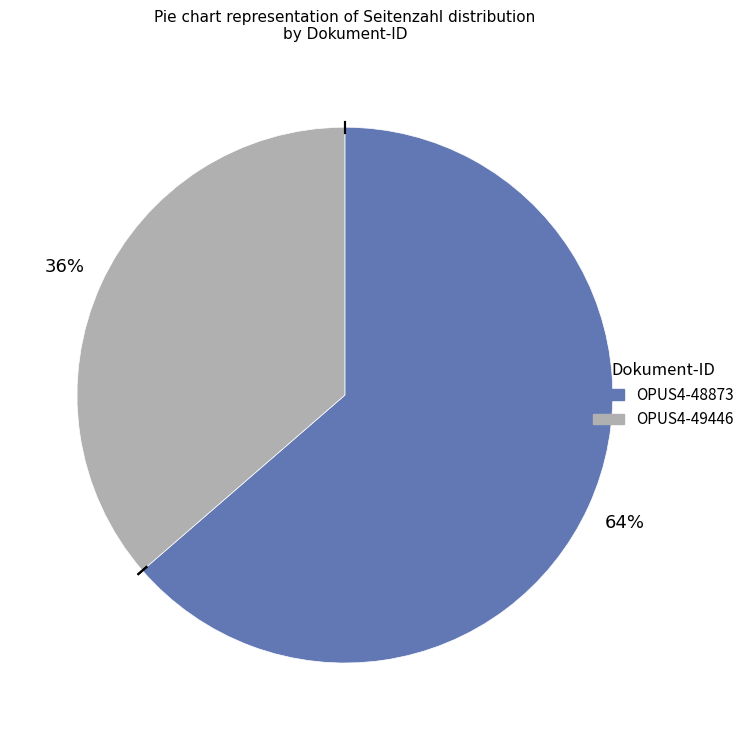

To the nearest percent, what is the combined percentage of OPUS4-49446 and OPUS4-48873?

100%